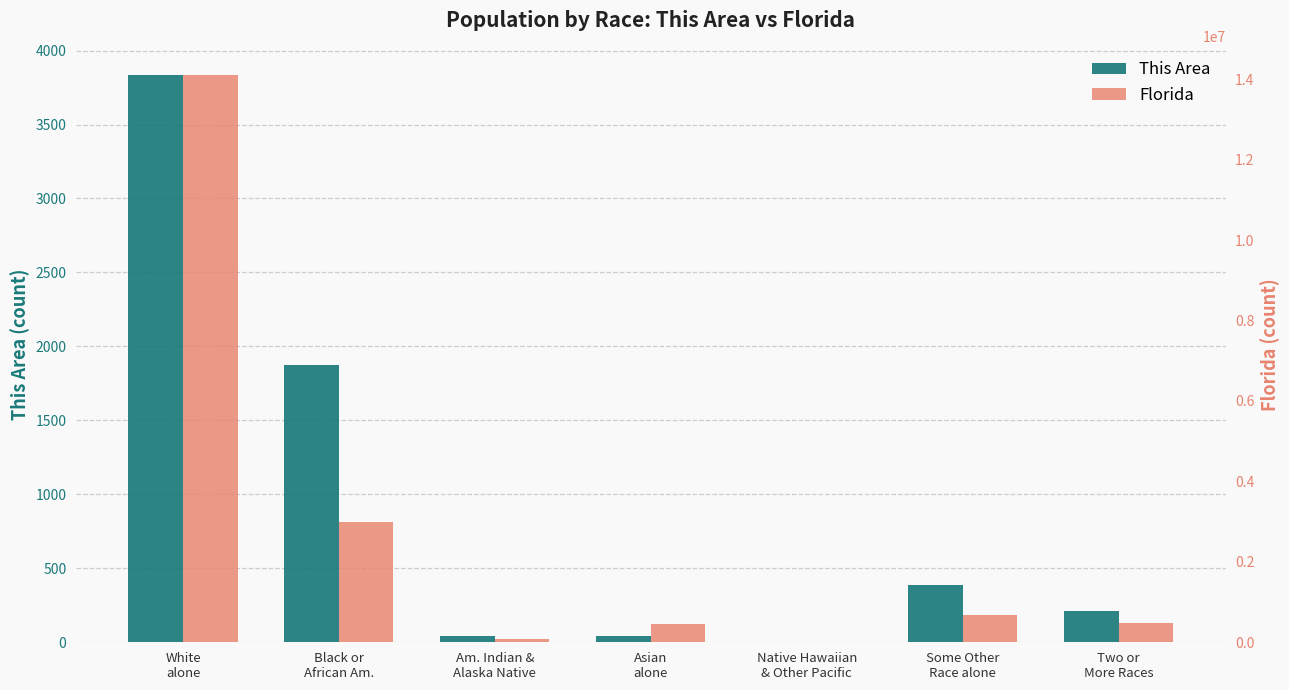

How many values in the Florida series are below 472577?

3